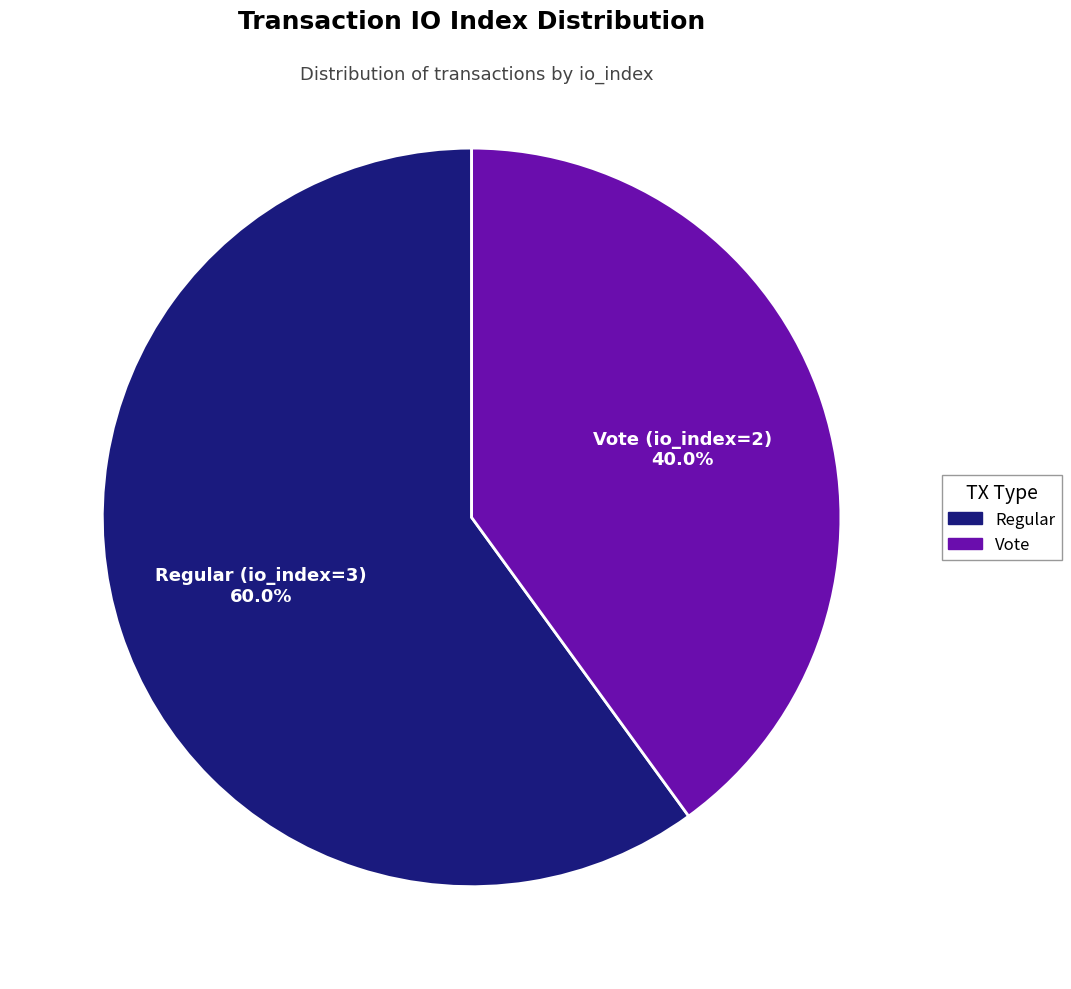

Approximately how many times larger is the value at Vote compared to Regular?

0.7